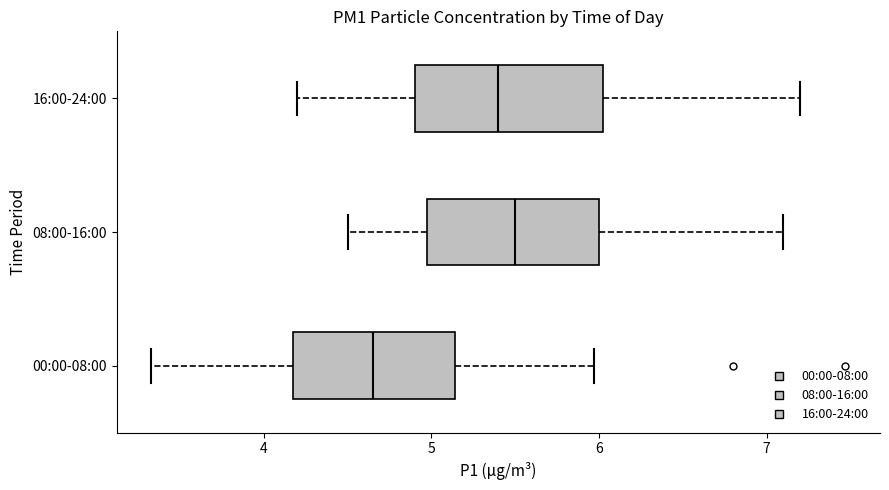

Reading bottom to top, transcribe this box plot: for each box, give where its median line is, the range the box spans, and where its two whiskers end, as read against the x-axis. The values are not printed on the chart, so give them approximately, as read against the axis.

00:00-08:00: median 4.7, box 4.2 to 5.1, whiskers 3.3 to 6.0
08:00-16:00: median 5.5, box 5.0 to 6.0, whiskers 4.5 to 7.1
16:00-24:00: median 5.4, box 4.9 to 6.0, whiskers 4.2 to 7.2